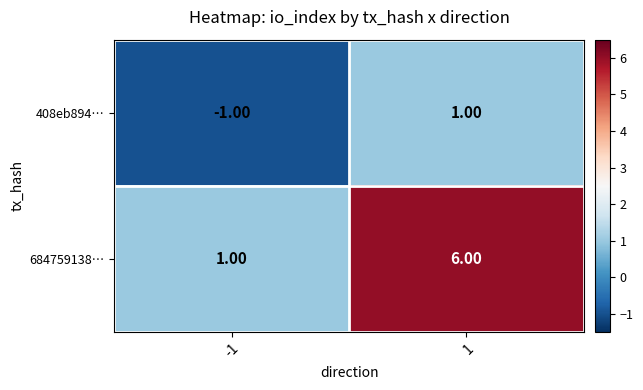

How many data points does each series have?

2